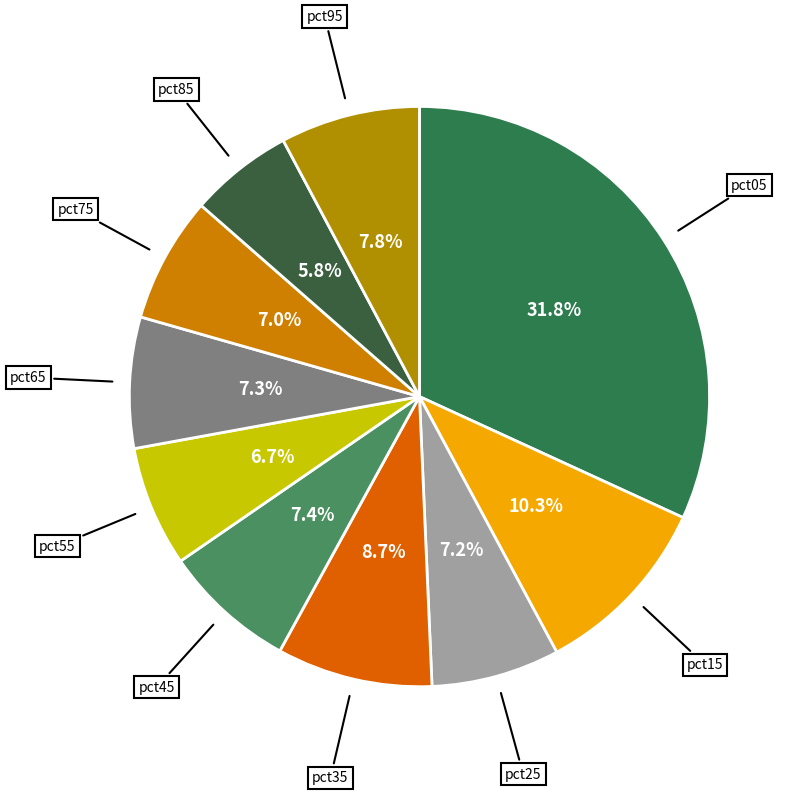

How many segments does this pie chart have?

10